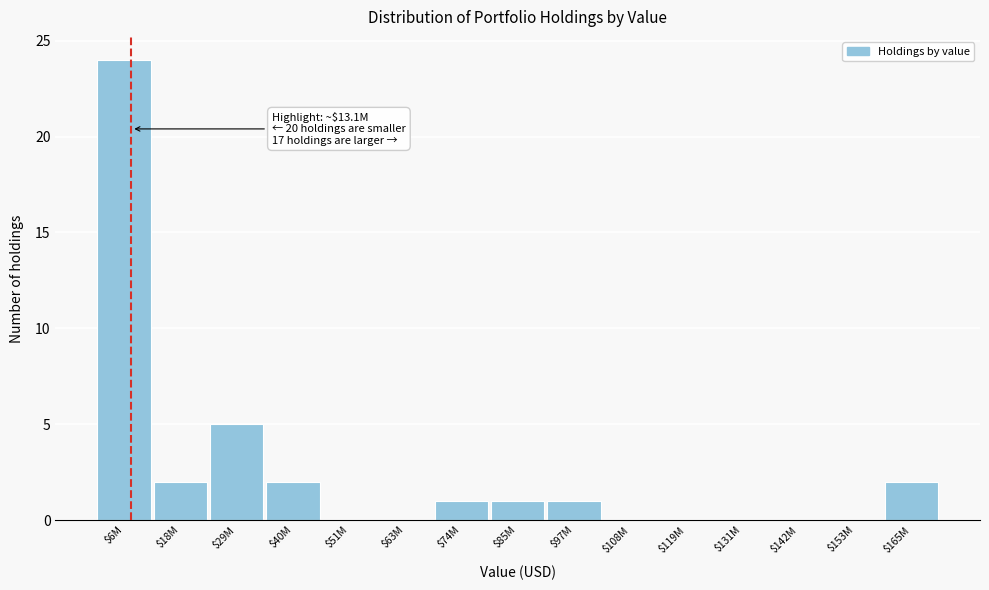

Is it true that the value at $40M is 2?

True